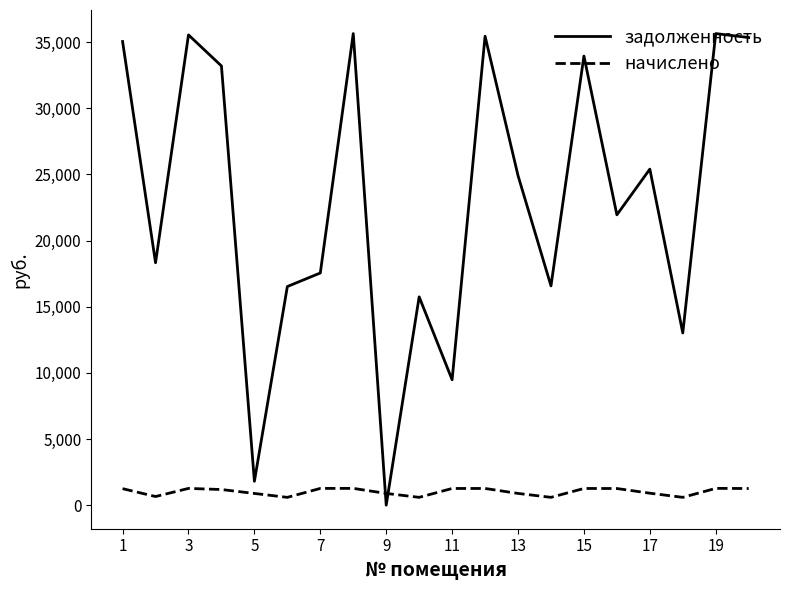

Which series has the largest total across all categories?

задолженность